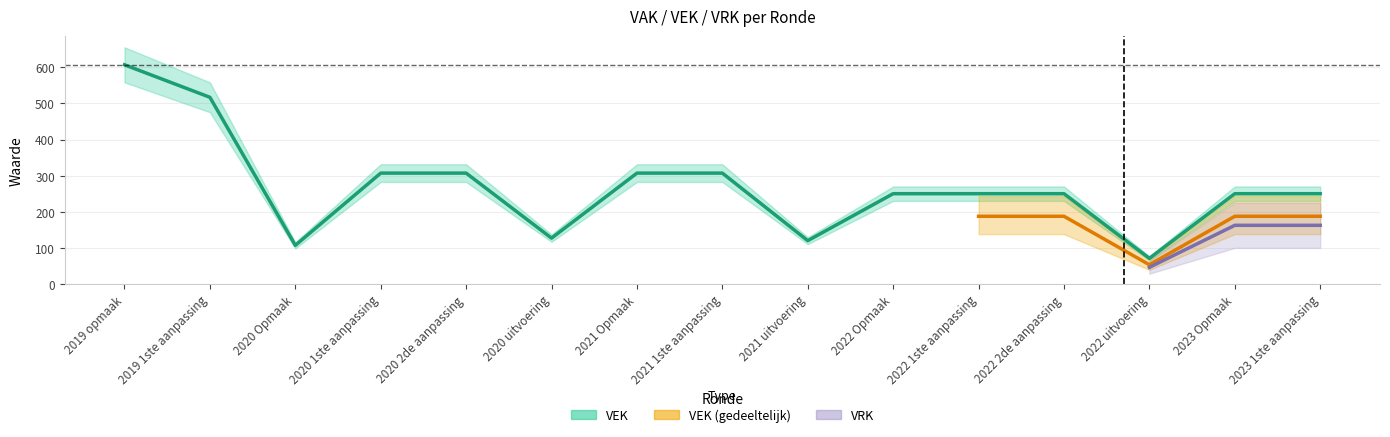

At which label is the value closest to 339?

2020 1ste aanpassing